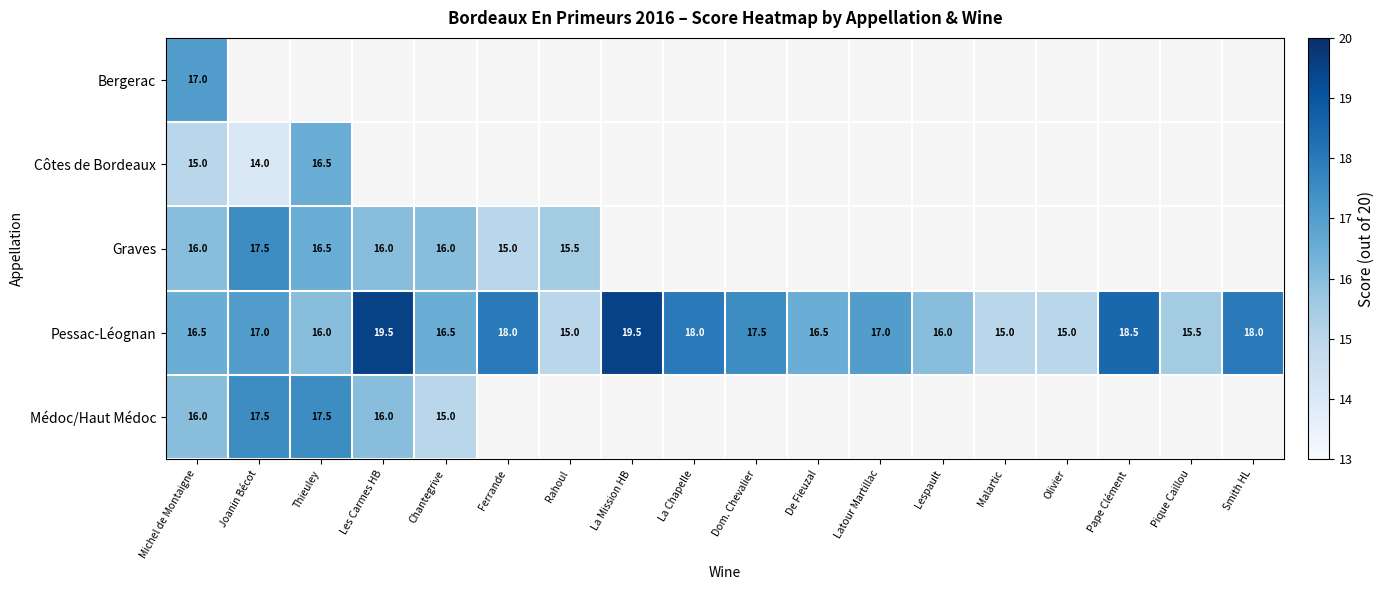

How many data points in Pessac-Léognan are less than 17?

9